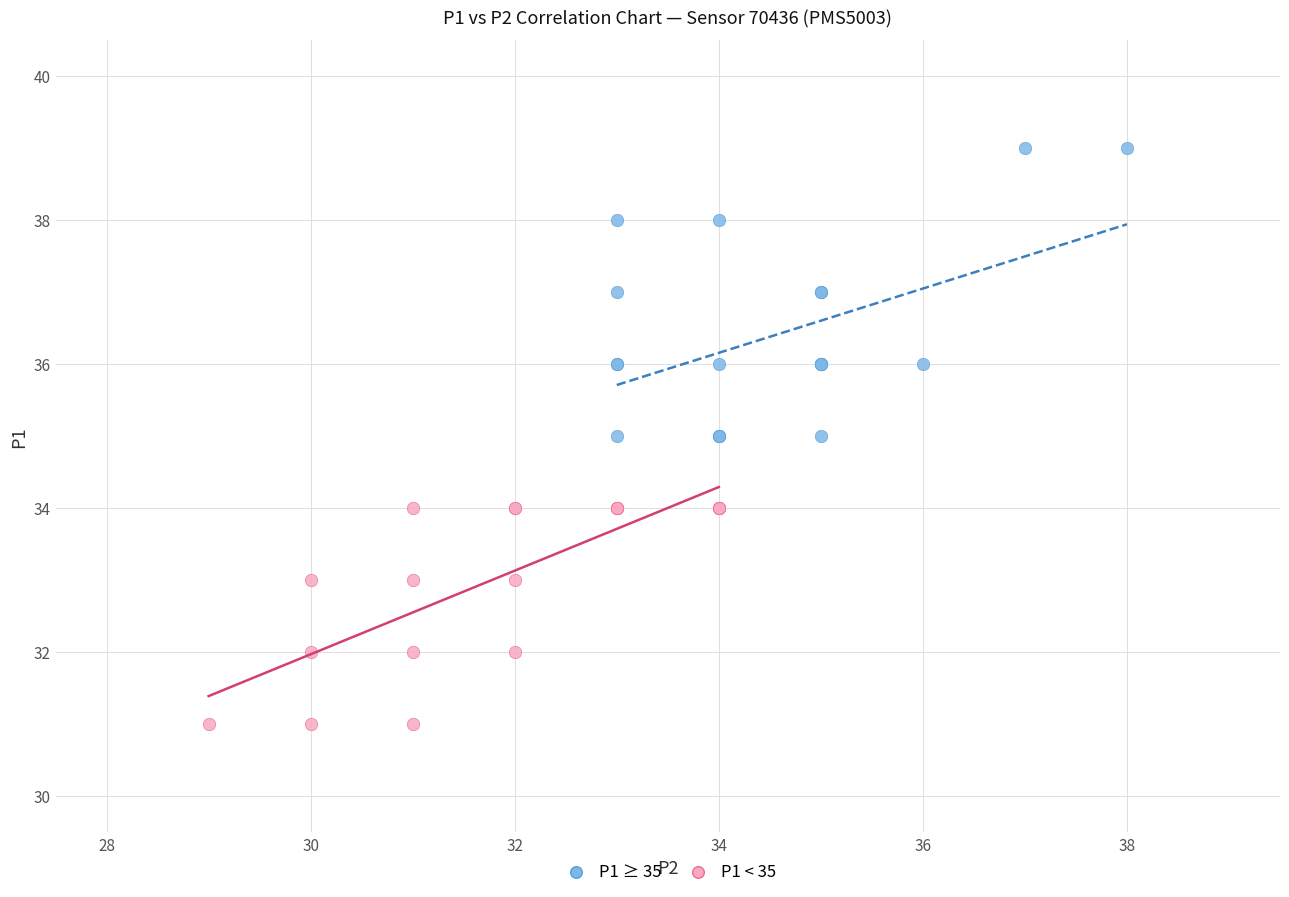

Which series contains the highest Y value?

P1 ≥ 35